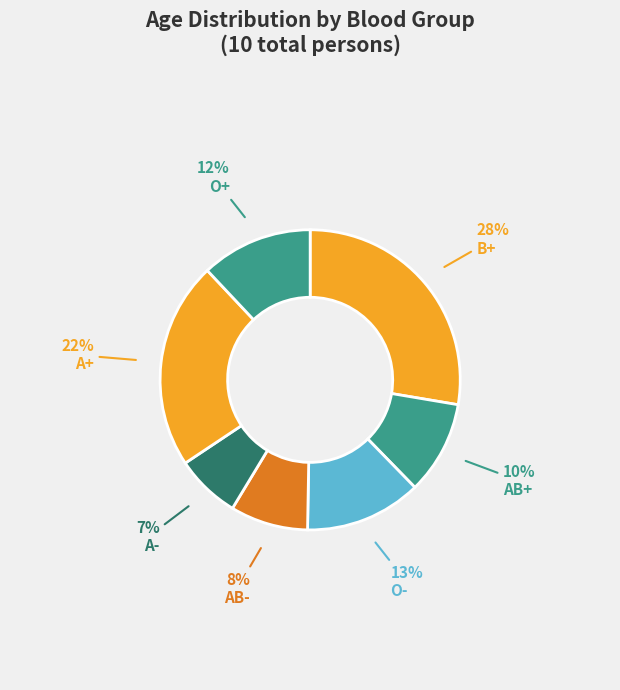

To the nearest percent, what percentage of the pie is AB-?

8%